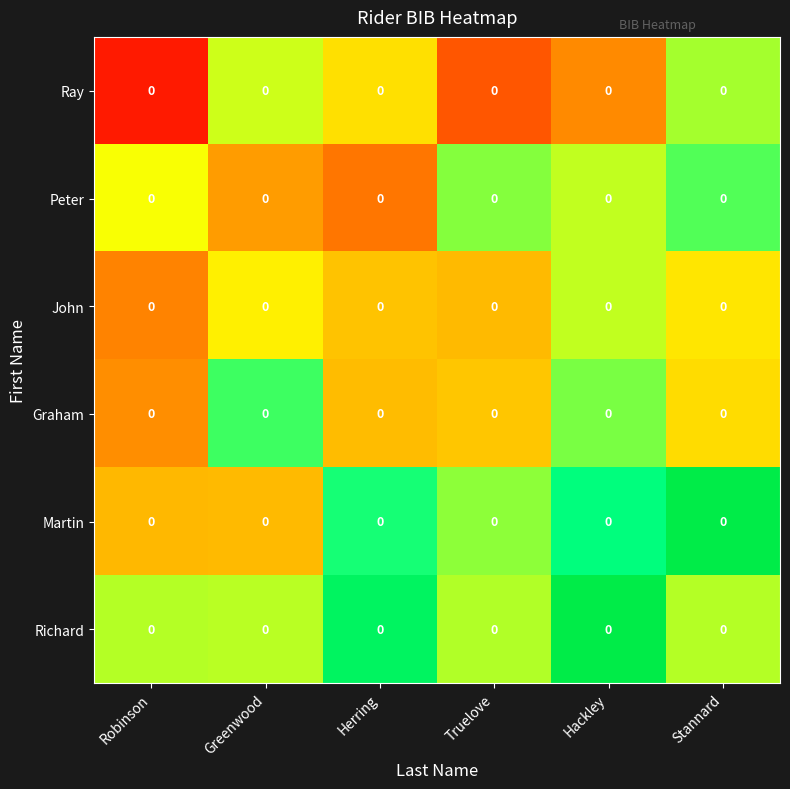

How many categories are shown in the chart?

6